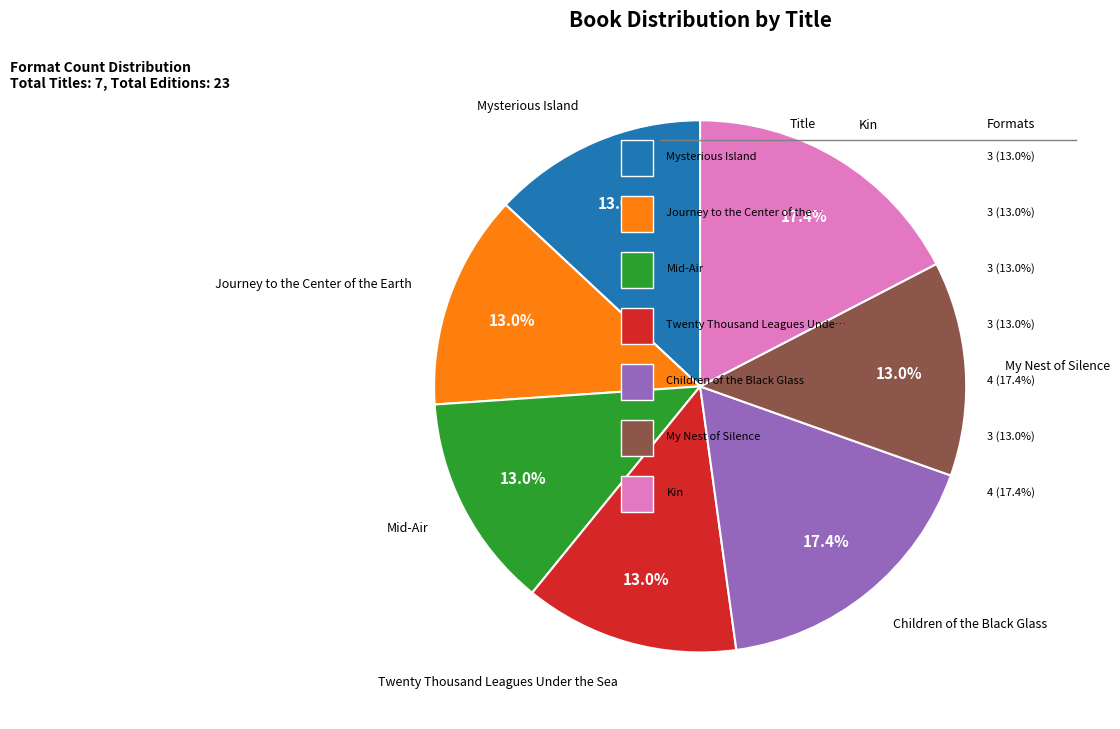

Does any single category account for the majority?

No